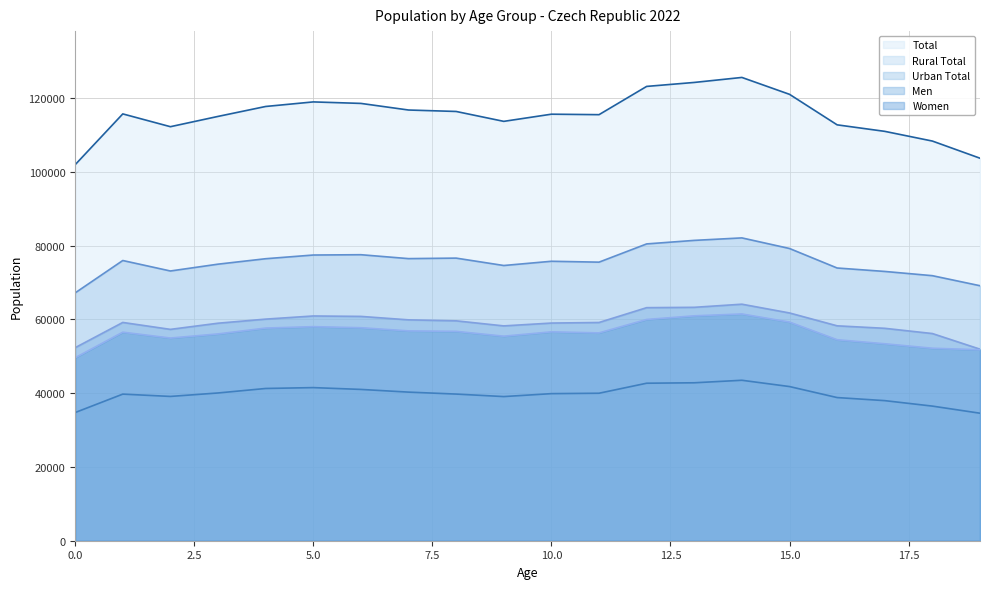

Which series has the largest total across all categories?

Total